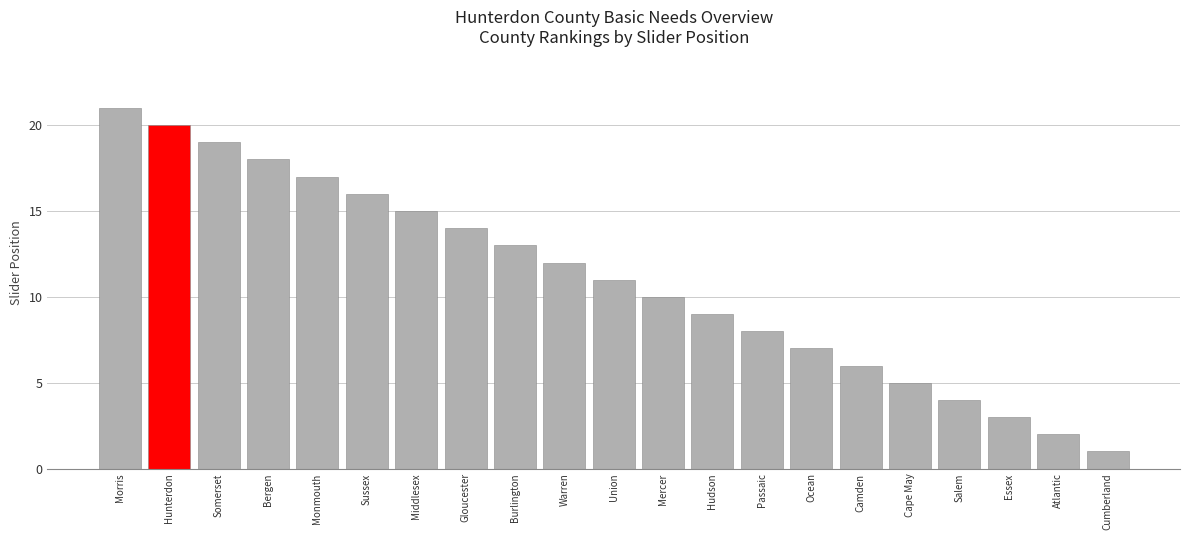

What is the label of the 14th bar from the left?

Passaic